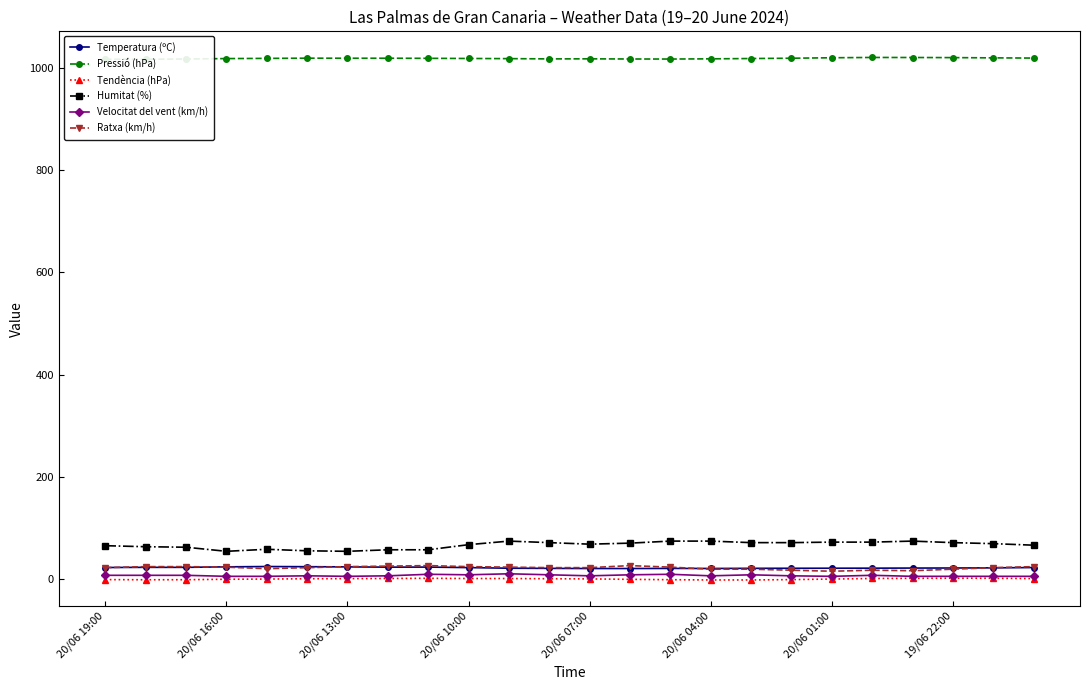

True or false: Tendència (hPa) and Velocitat del vent (km/h) intersect in this chart.

False